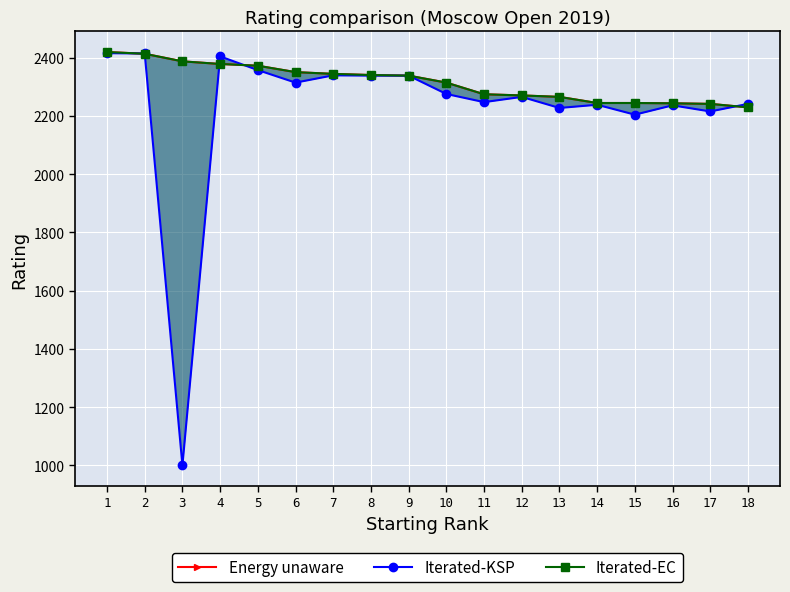

What is the value of the Energy unaware point at the 4th from the left?

2378